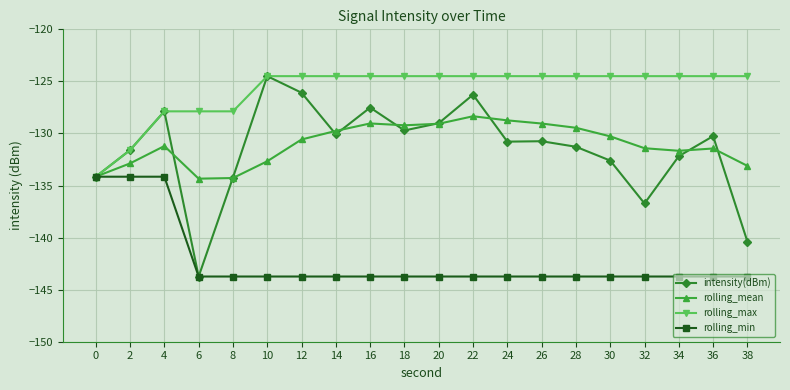

What is the sum of the rolling_max values at 12 and 6?

-252.4